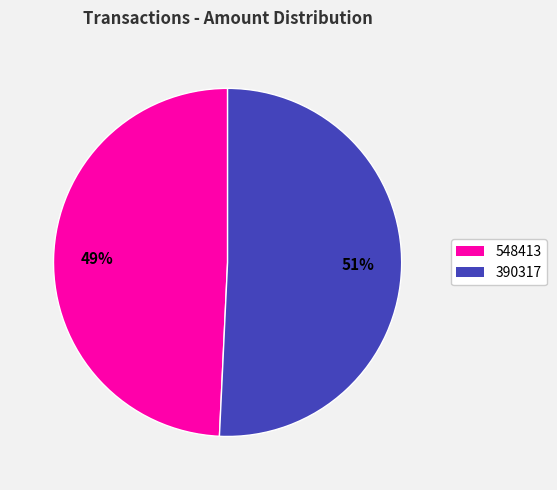

What is the majority slice?

390317